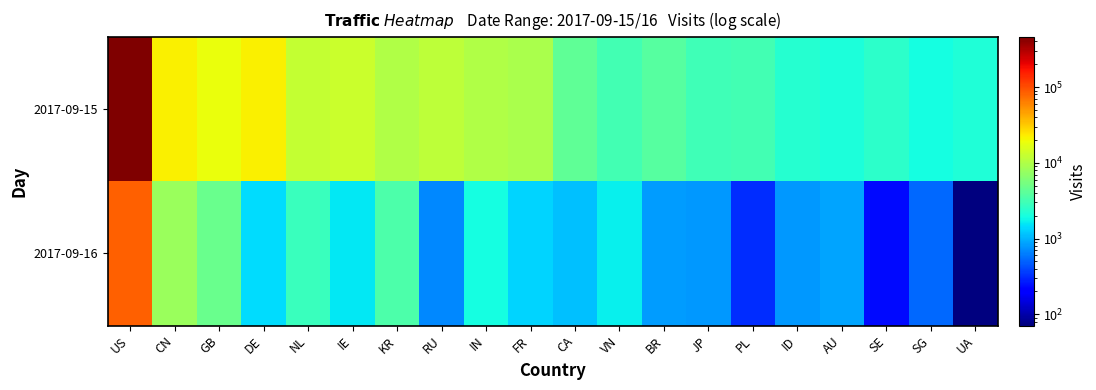

Which has a higher value, JP or US?

US